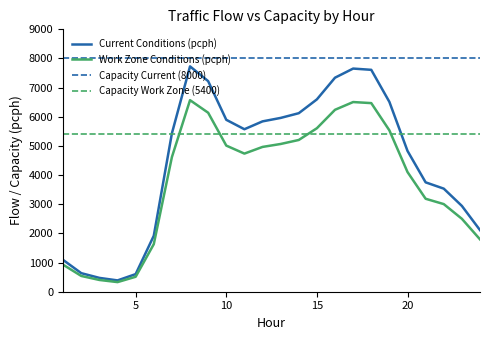

What is the difference between the maximum and minimum values in the Work Zone Conditions (pcph) series?

6240.3